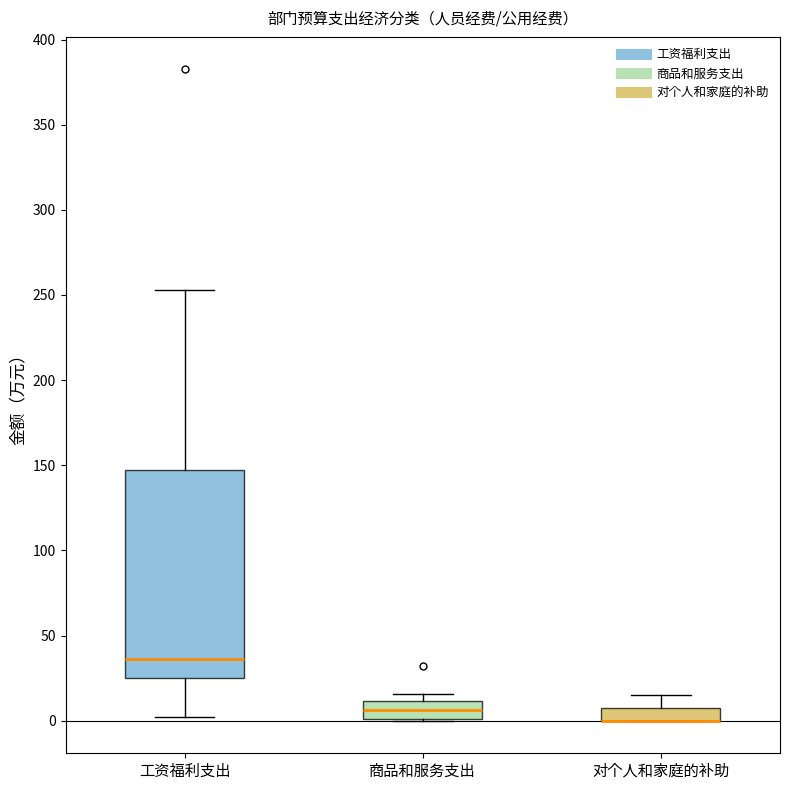

Which box is the tallest, from its lower edge to its upper edge?

工资福利支出